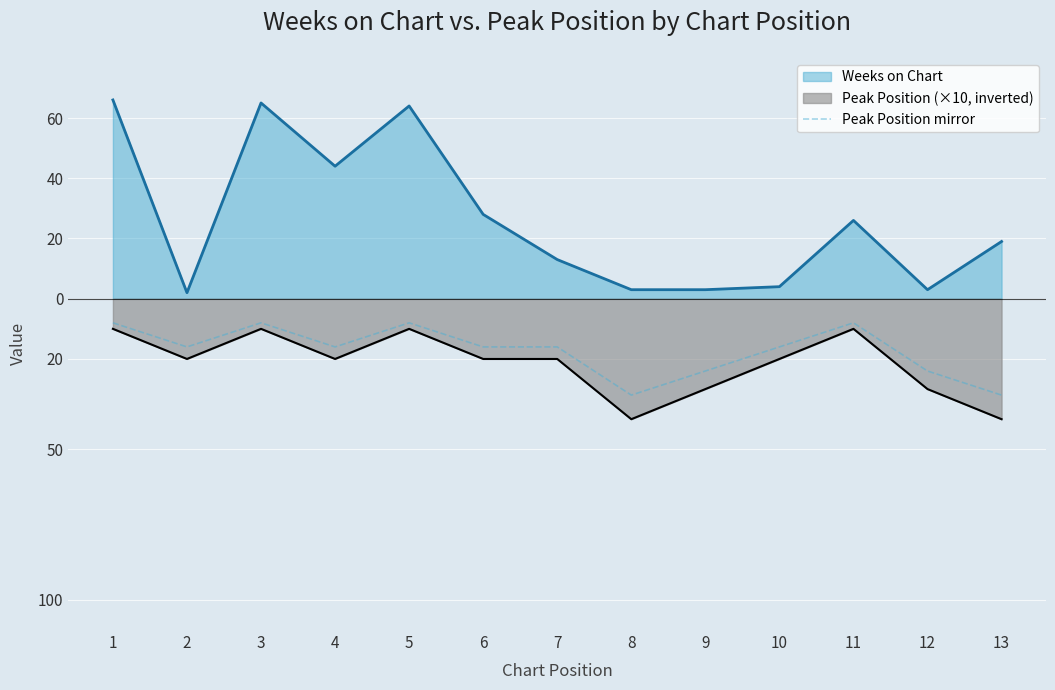

What are all the series names shown in the legend?

Weeks on Chart, Peak Position (×10, inverted), Peak Position mirror